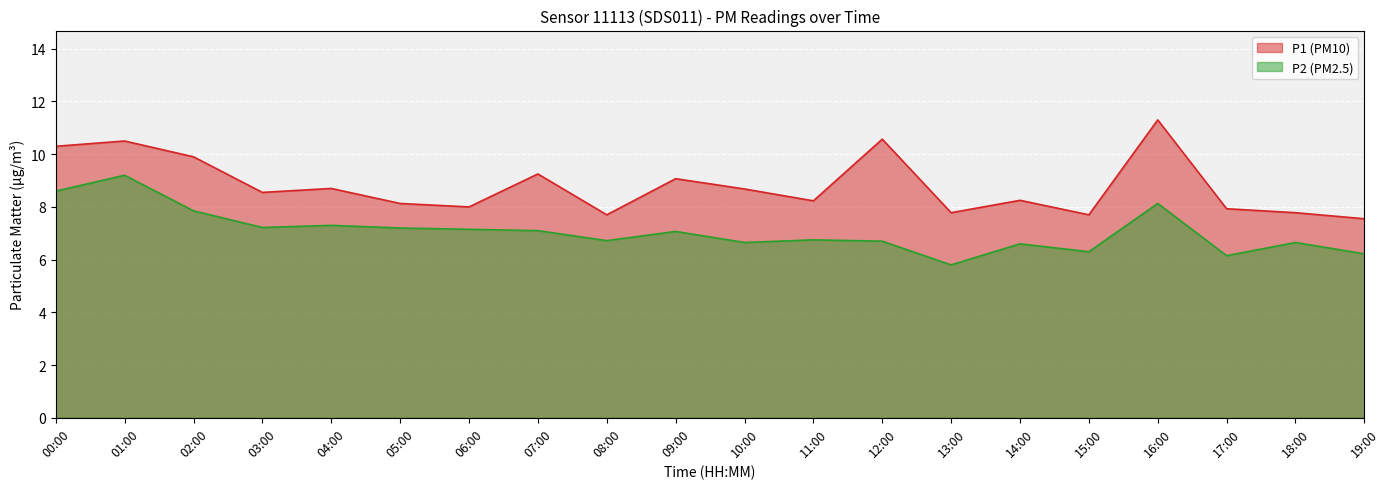

What position from the left is 13:00?

14